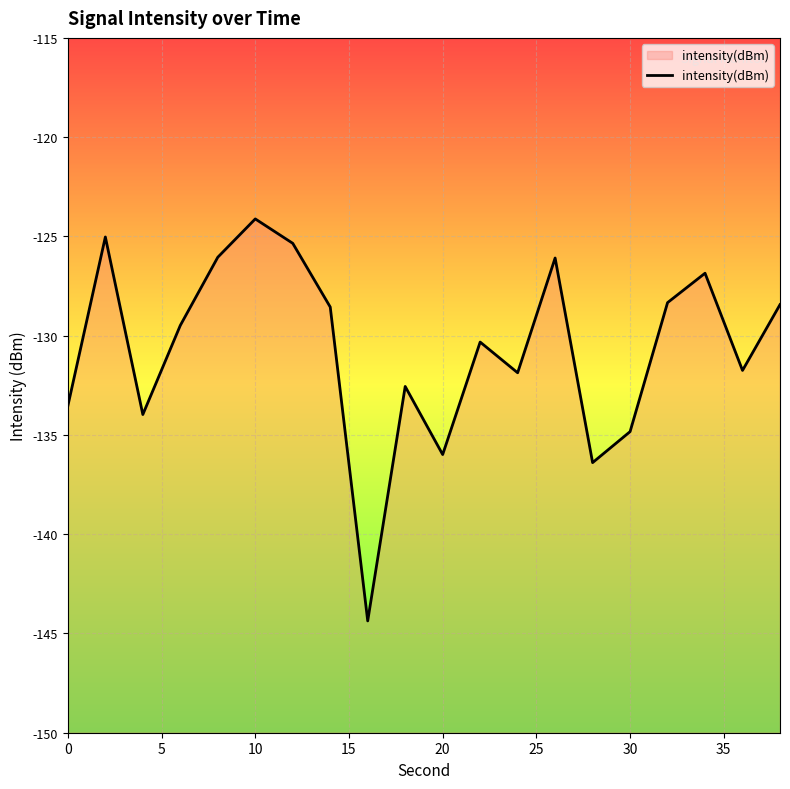

Which label corresponds to the largest value in the chart?

10